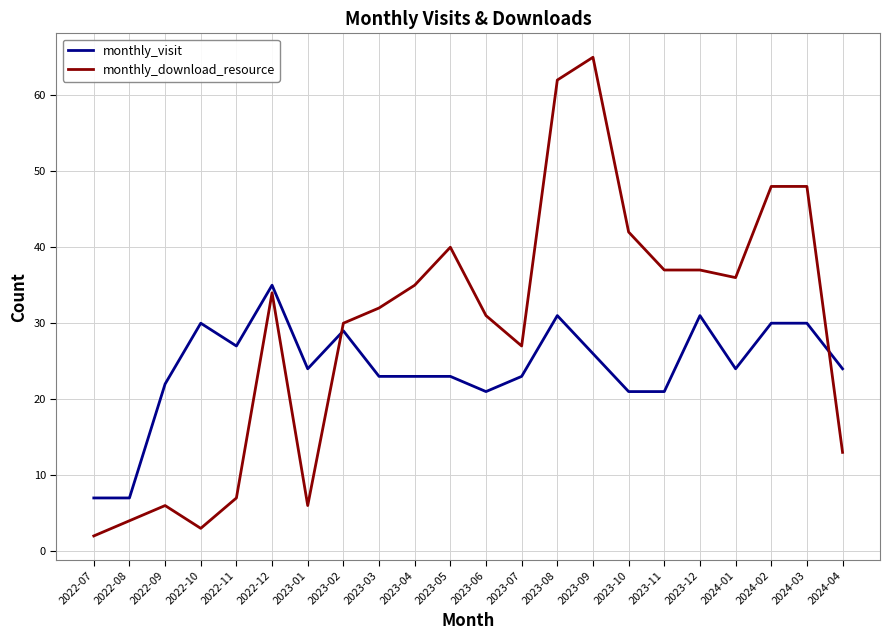

Reading left to right, list all the values displayed in this chart.

monthly_visit: 7	7	22	30	27	35	24	29	23	23	23	21	23	31	26	21	21	31	24	30	30	24
monthly_download_resource: 2	4	6	3	7	34	6	30	32	35	40	31	27	62	65	42	37	37	36	48	48	13